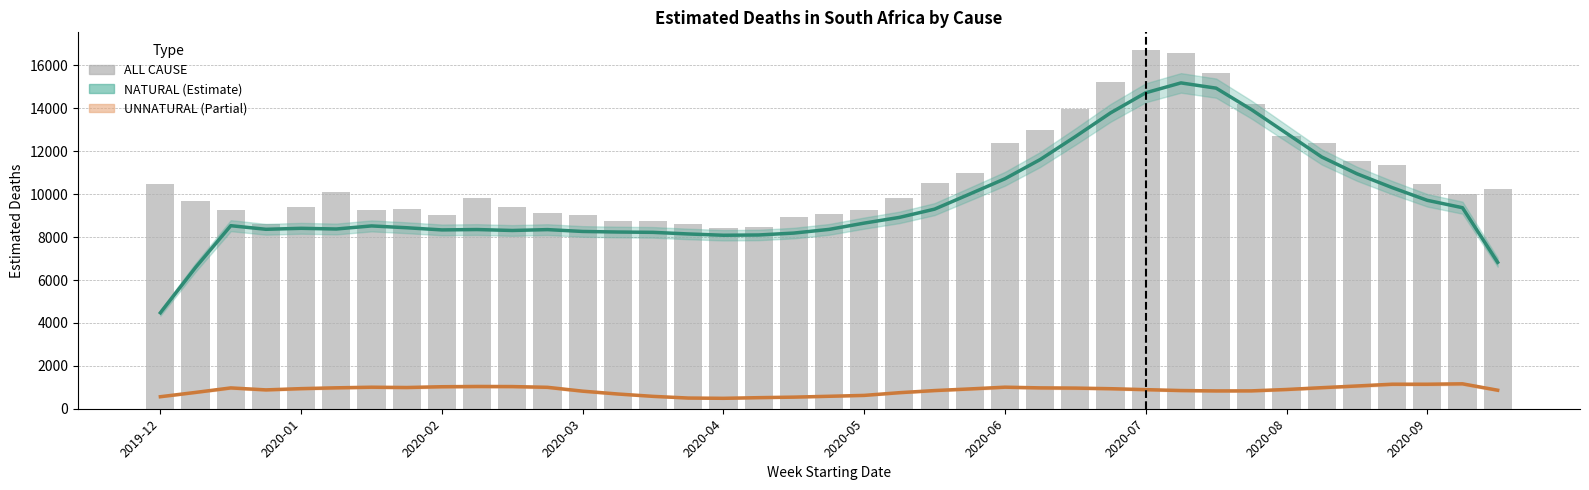

Does the chart contain any negative values?

No